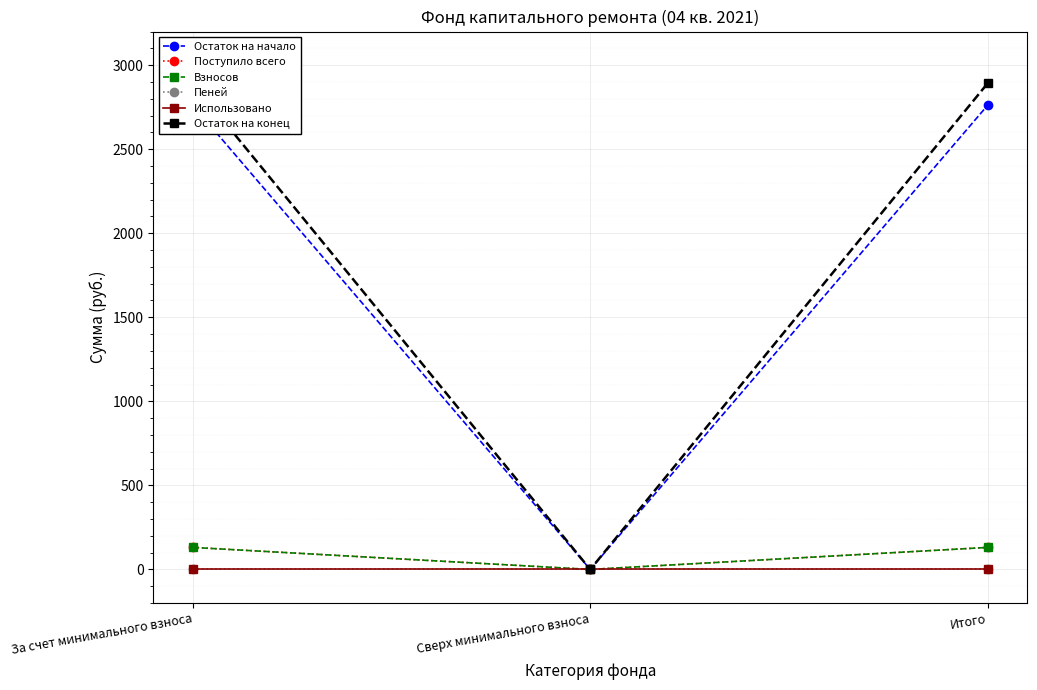

Reading right to left, transcribe all the data shown in this chart.

Остаток на начало: Итого=2760.6	Сверх минимального взноса=0.0	За счет минимального взноса=2760.6
Поступило всего: Итого=130.9	Сверх минимального взноса=0.0	За счет минимального взноса=130.9
Взносов: Итого=130.9	Сверх минимального взноса=0.0	За счет минимального взноса=130.9
Пеней: Итого=0.0	Сверх минимального взноса=0.0	За счет минимального взноса=0.0
Использовано: Итого=0.0	Сверх минимального взноса=0.0	За счет минимального взноса=0.0
Остаток на конец: Итого=2891.5	Сверх минимального взноса=0.0	За счет минимального взноса=2891.5